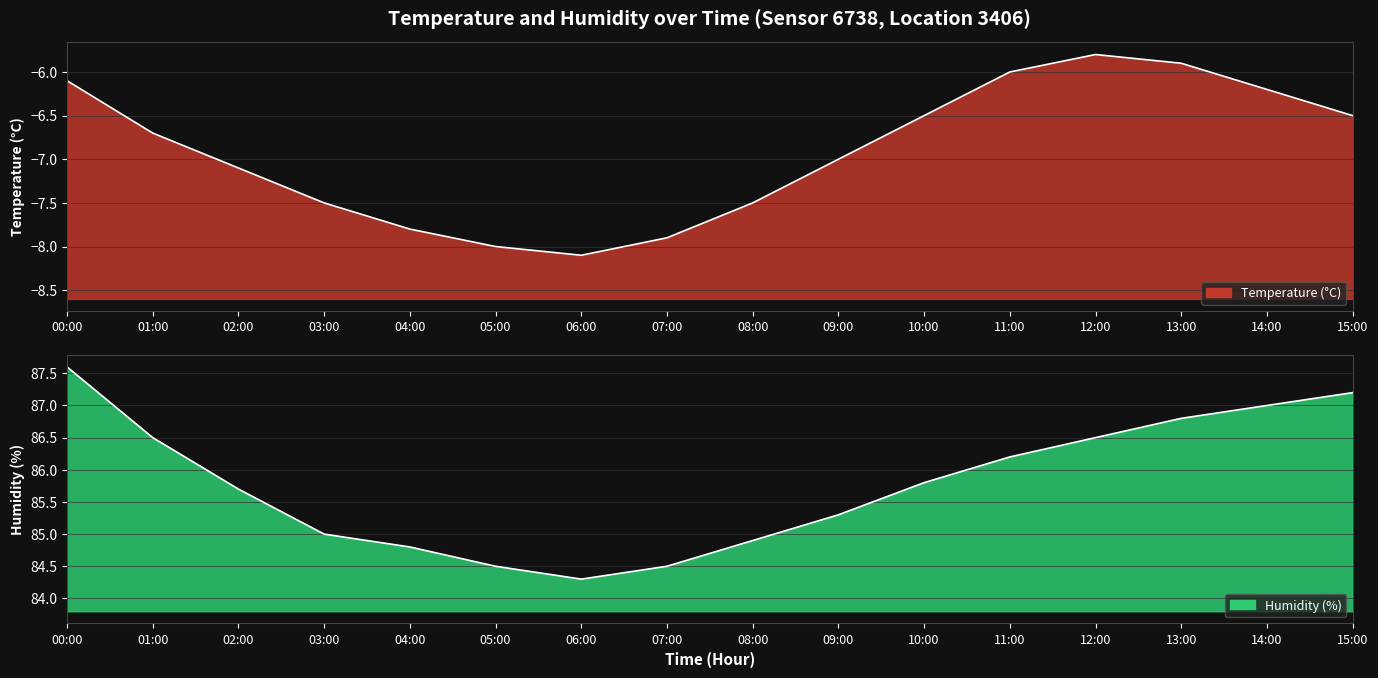

What is the difference between the temperature values at 15:00 and 00:00?

0.4